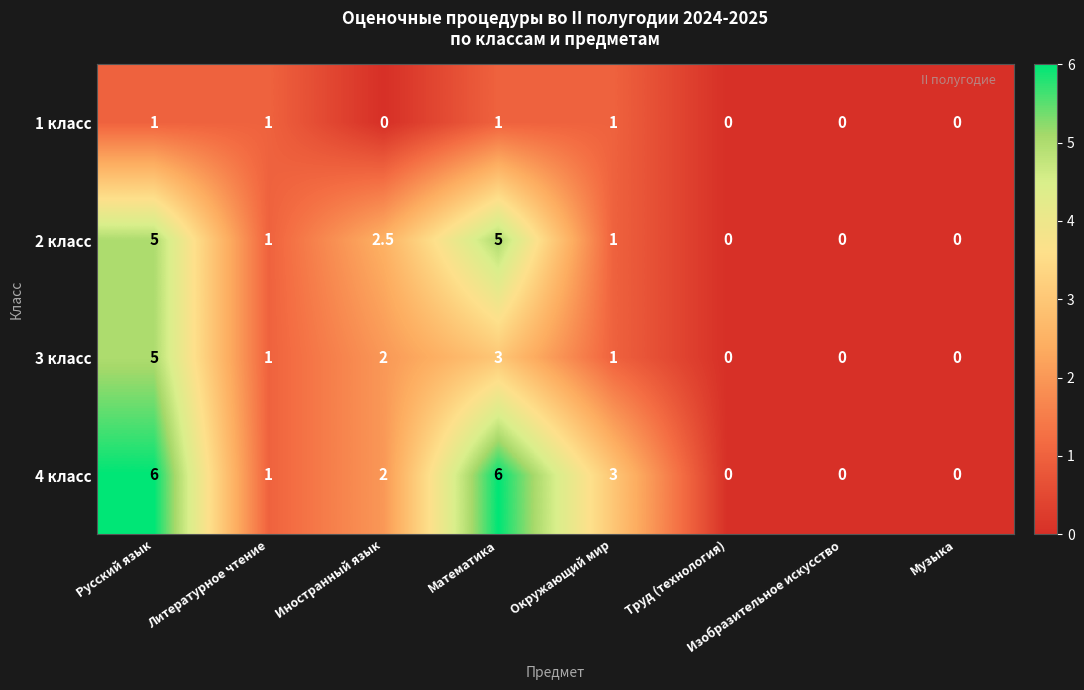

The 3 класс series shows 3.0 at Математика. True or false?

True